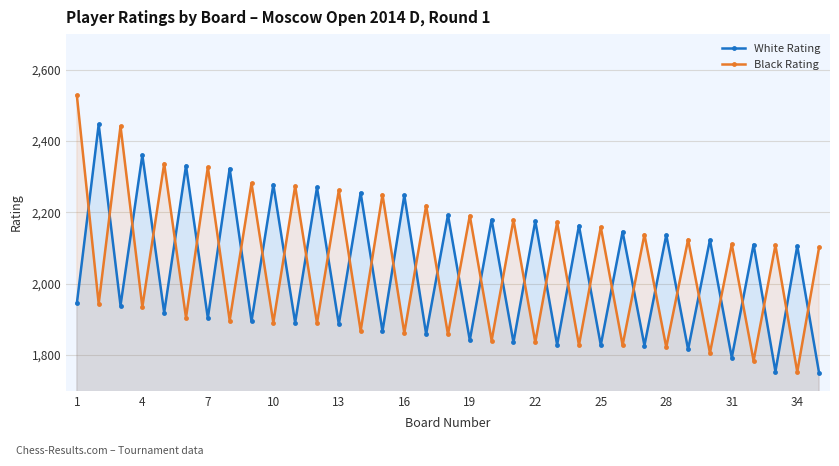

What is the sum of the Black Rating values at 10 and 25?

4050